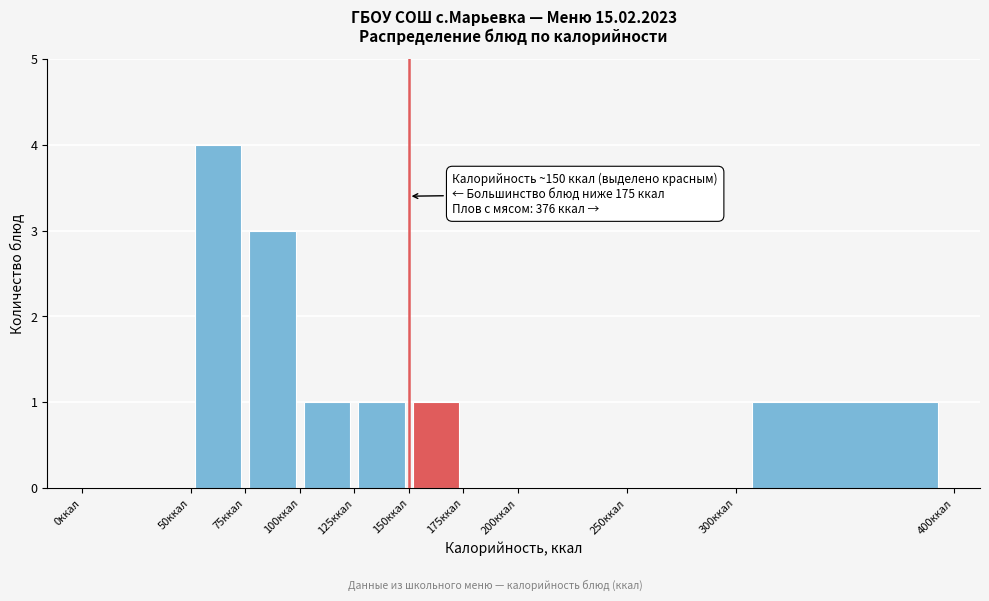

Over which range of the x-axis is the bar tallest?

50 to 75